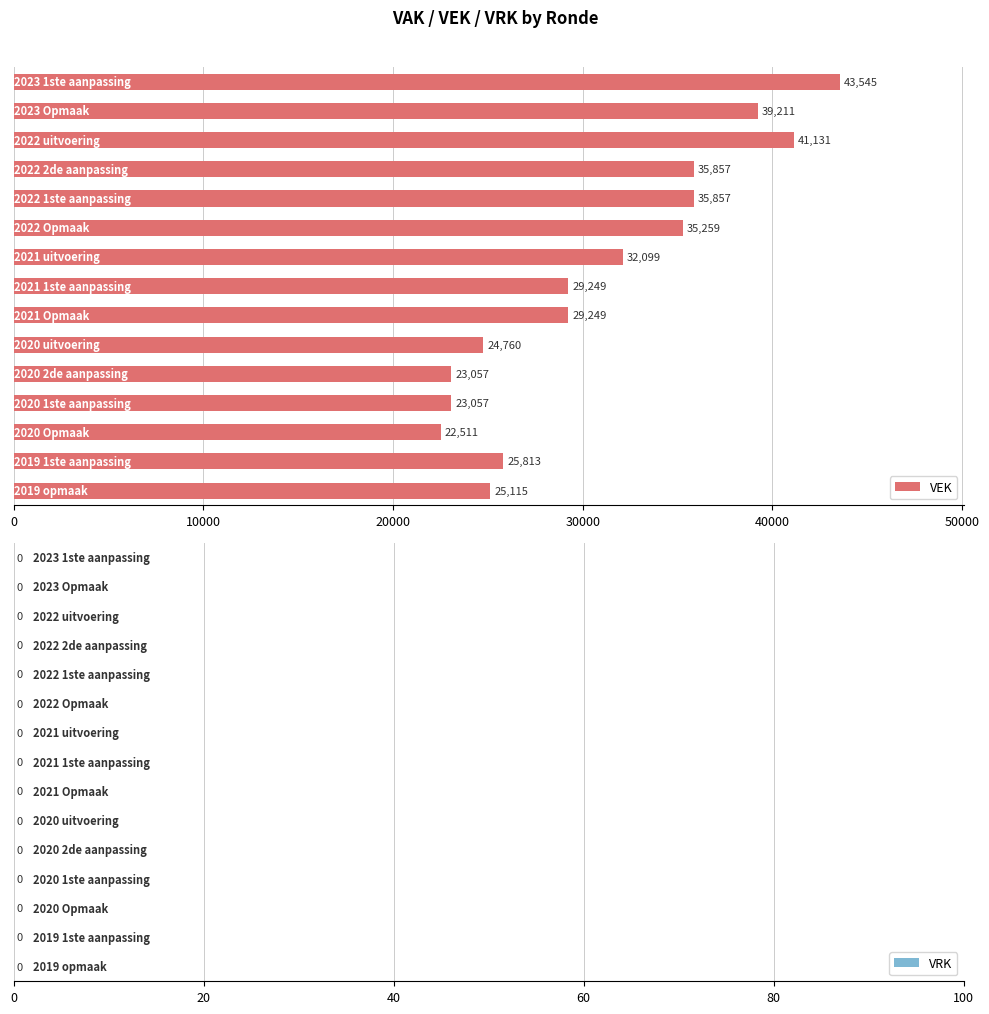

What is the difference between the maximum and second lowest values?

20488